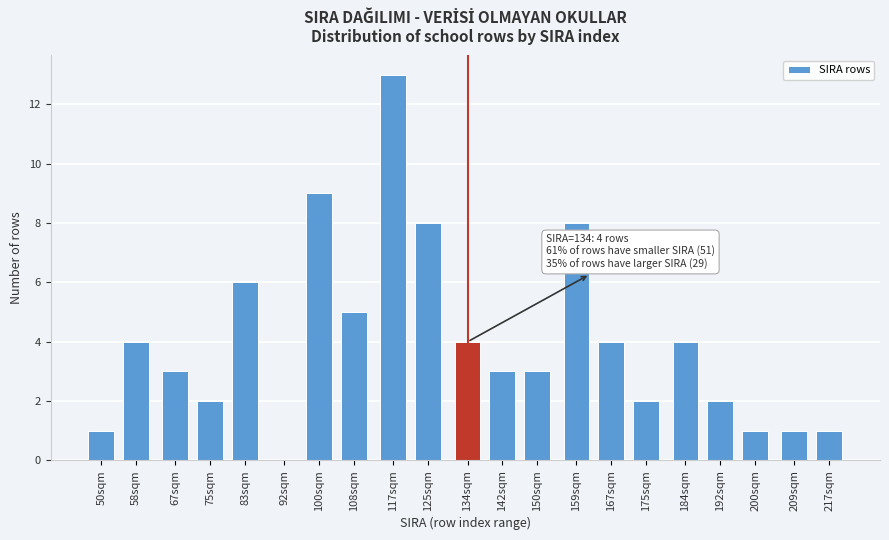

Reading left to right, extract all data points from this chart.

50sqm=1	58sqm=4	67sqm=3	75sqm=2	83sqm=6	92sqm=0	100sqm=9	108sqm=5	117sqm=13	125sqm=8	134sqm=4	142sqm=3	150sqm=3	159sqm=8	167sqm=4	175sqm=2	184sqm=4	192sqm=2	200sqm=1	209sqm=1	217sqm=1